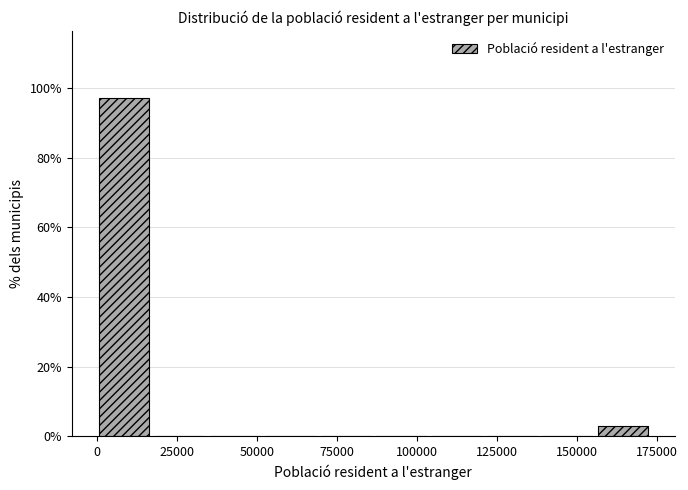

Read against the x-axis, roughly where is the centre of the tallest bar?

10000